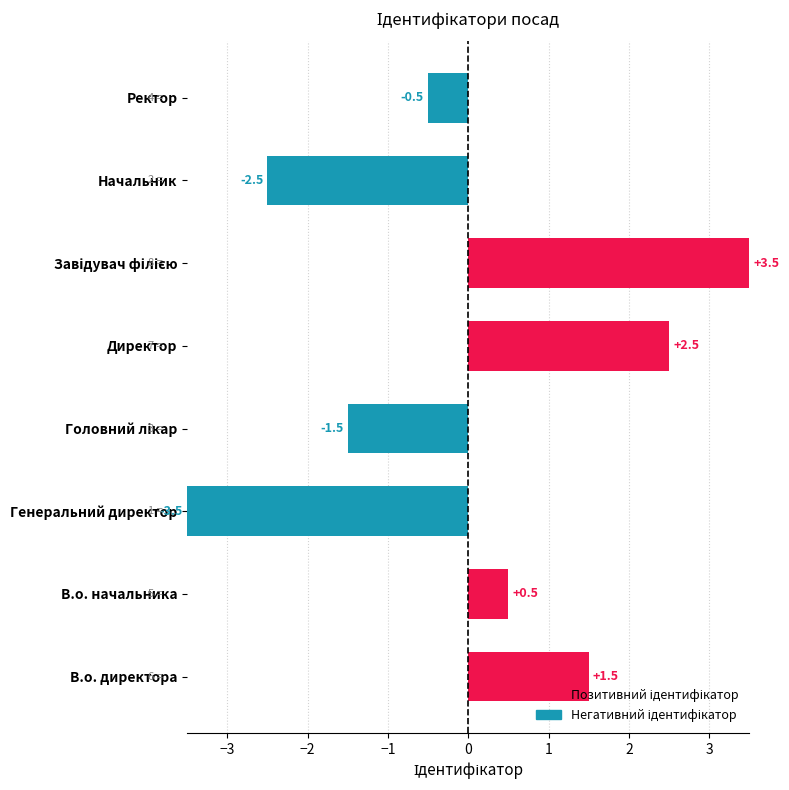

What is the smallest value displayed?

-3.5